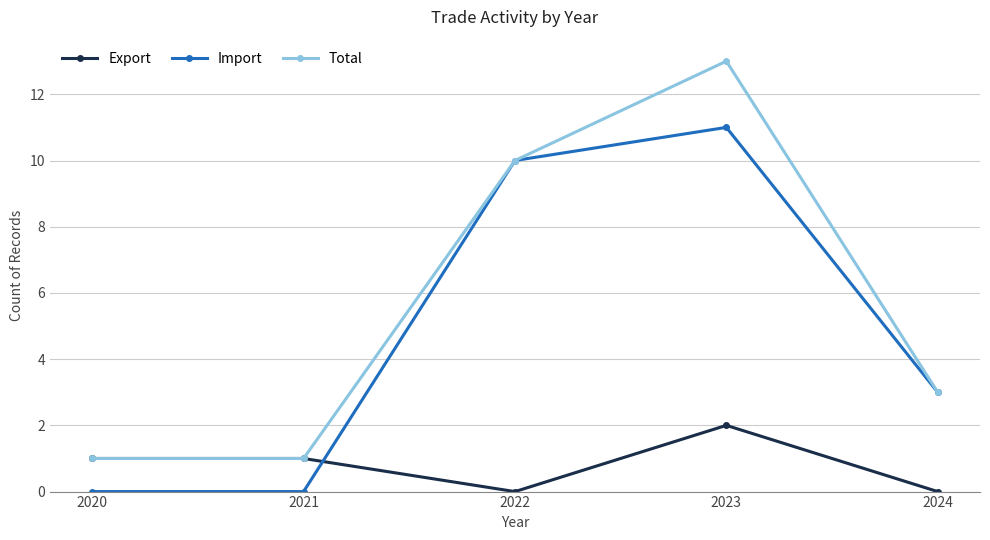

What is the value of the Export point at the 1st from the left?

1